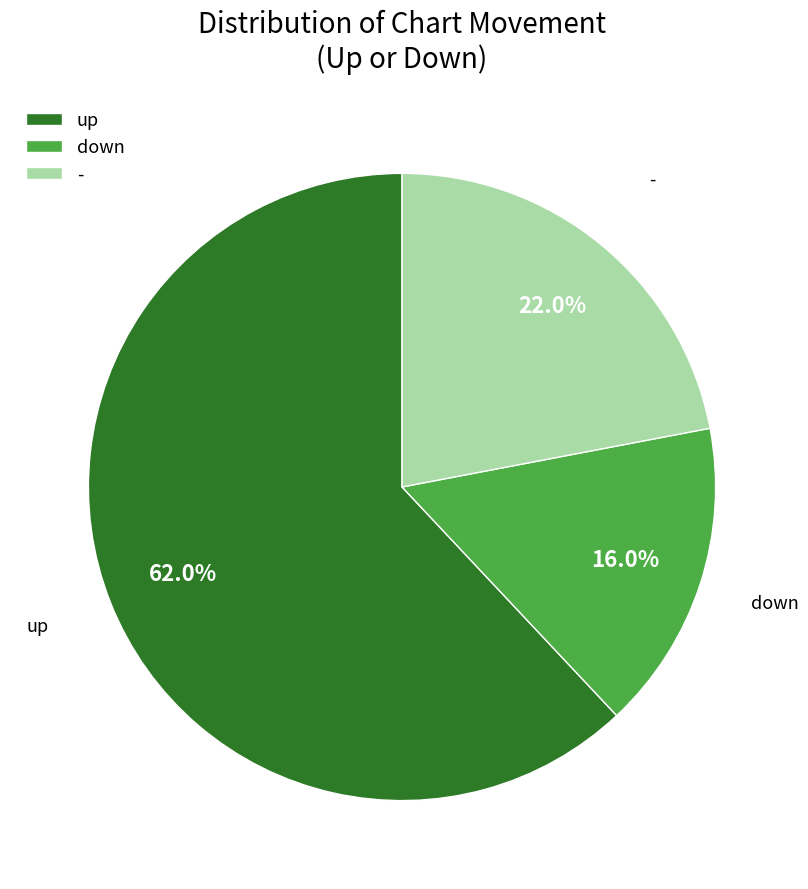

Is it true that up is 62% of the pie?

True